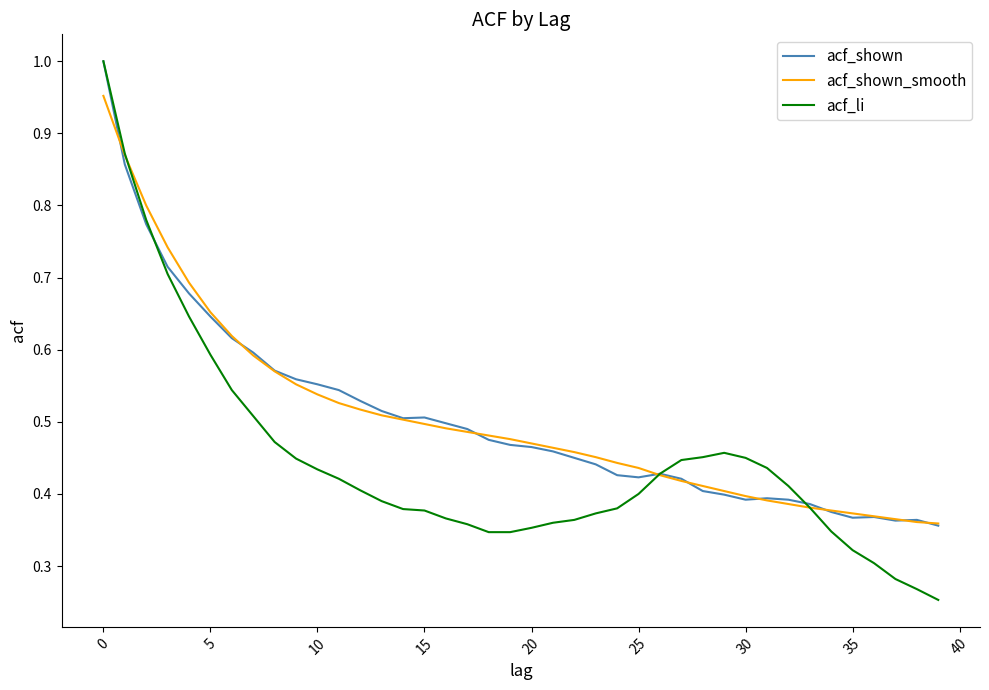

Which series has the widest spread of values?

acf_li